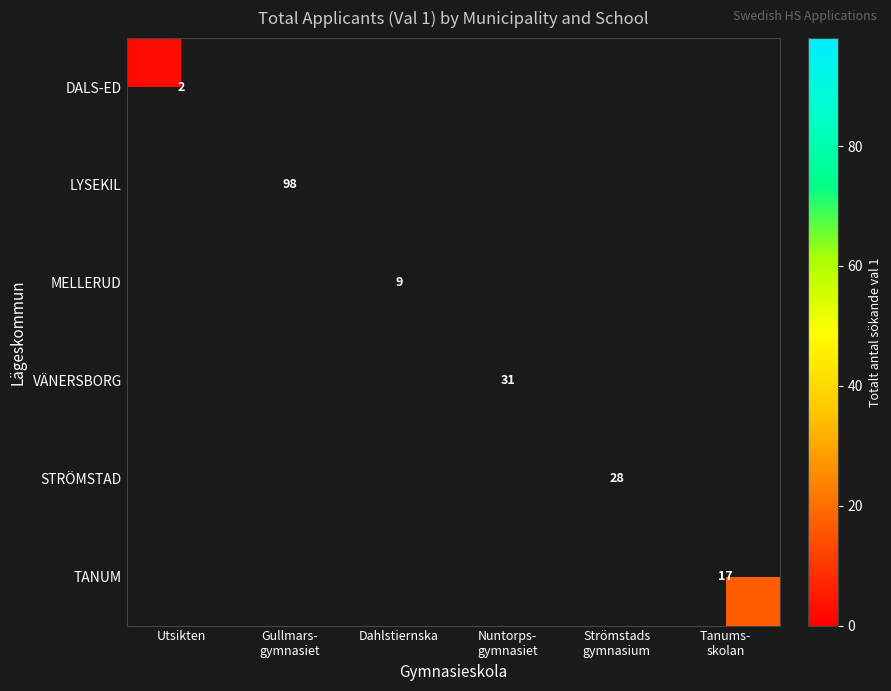

The value of MELLERUD at Dahlstiernska is 9. True or false?

True